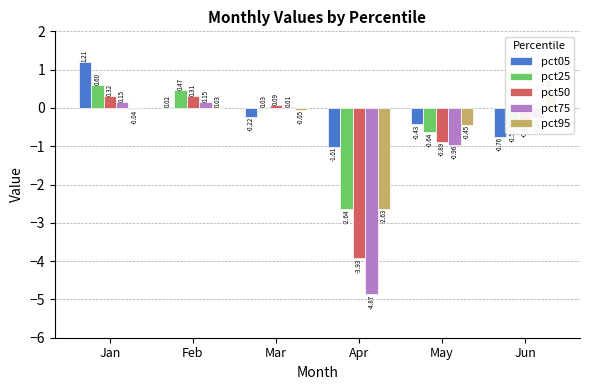

Does the chart contain stacked bars?

No